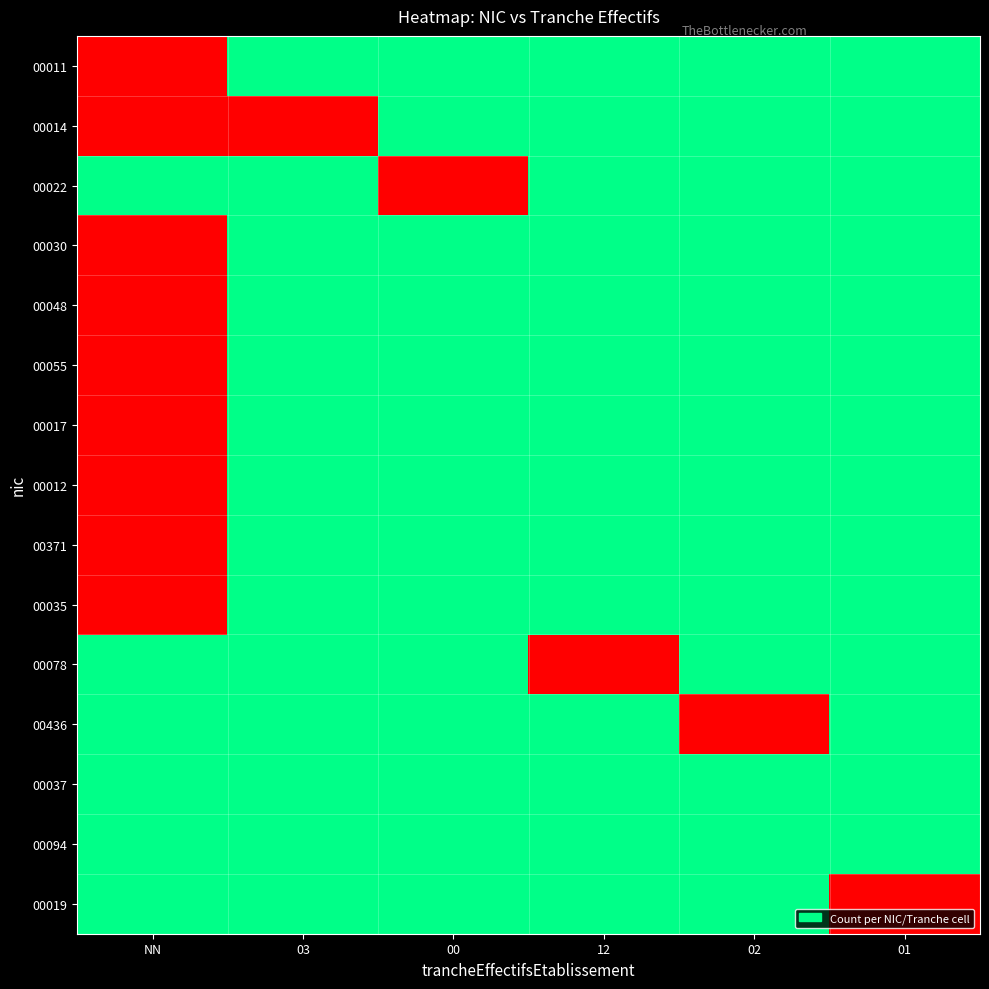

Reading left to right, what are all the values shown in this chart?

00011: NN=1	03=0	00=0	12=0	02=0	01=0
00014: NN=1	03=1	00=0	12=0	02=0	01=0
00022: NN=0	03=0	00=1	12=0	02=0	01=0
00030: NN=1	03=0	00=0	12=0	02=0	01=0
00048: NN=1	03=0	00=0	12=0	02=0	01=0
00055: NN=1	03=0	00=0	12=0	02=0	01=0
00017: NN=1	03=0	00=0	12=0	02=0	01=0
00012: NN=1	03=0	00=0	12=0	02=0	01=0
00371: NN=1	03=0	00=0	12=0	02=0	01=0
00035: NN=1	03=0	00=0	12=0	02=0	01=0
00078: NN=0	03=0	00=0	12=1	02=0	01=0
00436: NN=0	03=0	00=0	12=0	02=1	01=0
00037: NN=0	03=0	00=0	12=0	02=0	01=0
00094: NN=0	03=0	00=0	12=0	02=0	01=0
00019: NN=0	03=0	00=0	12=0	02=0	01=1